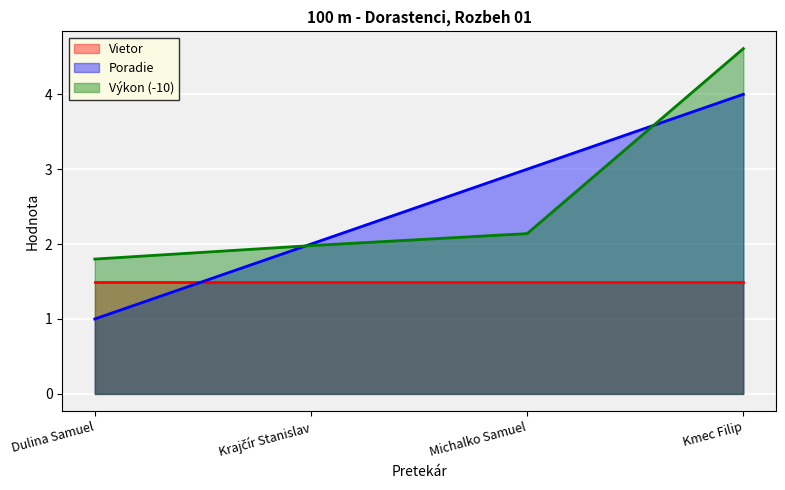

What value does the Poradie series have at Kmec Filip?

4.0